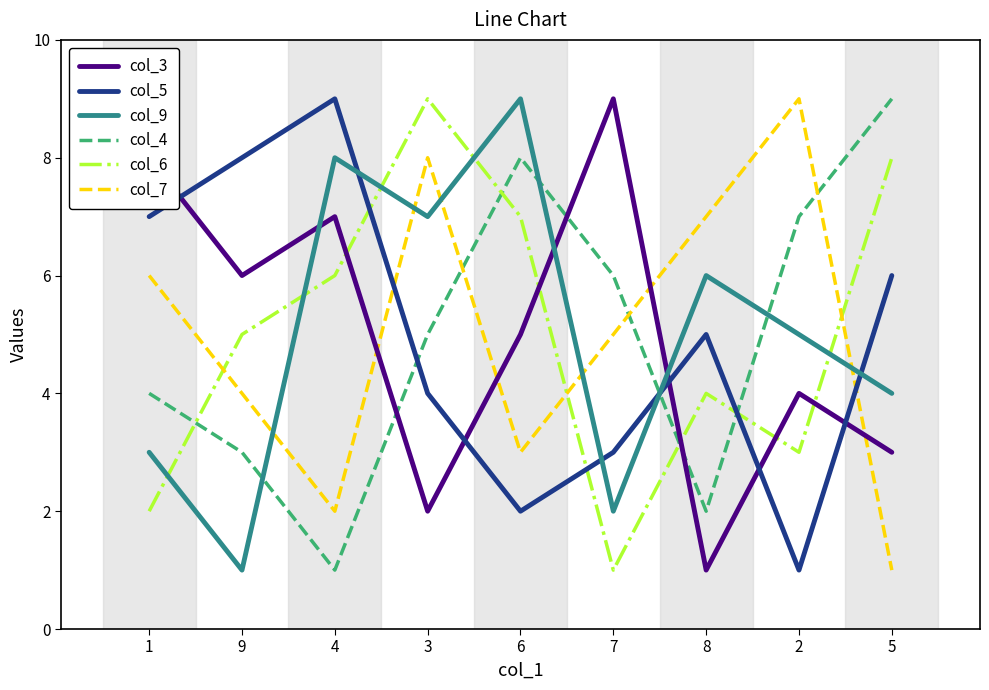

In col_9, how many points are higher than both neighbors (excluding endpoints)?

3